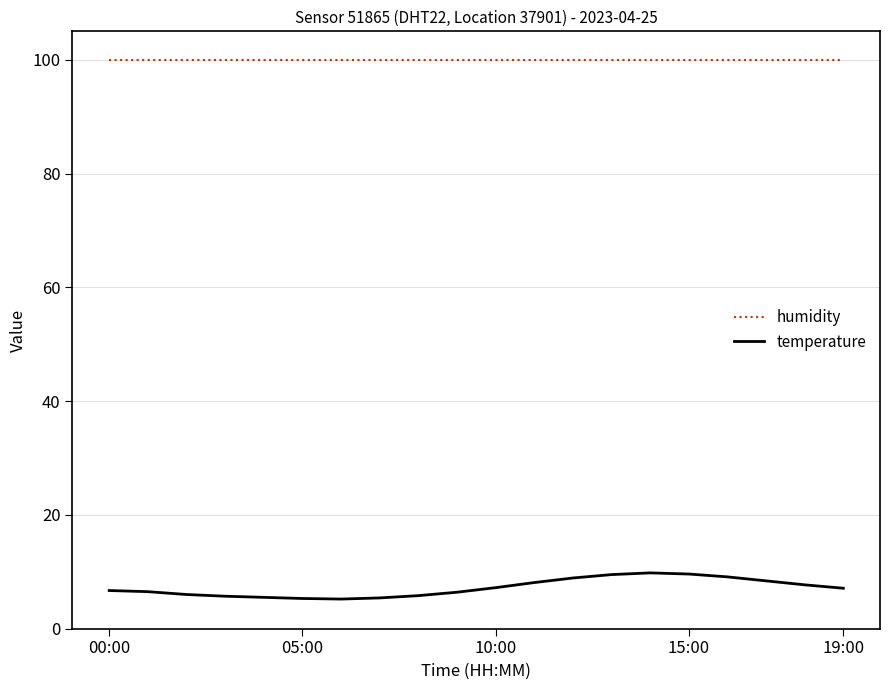

List the series in order of their overall mean, lowest first.

temperature, humidity